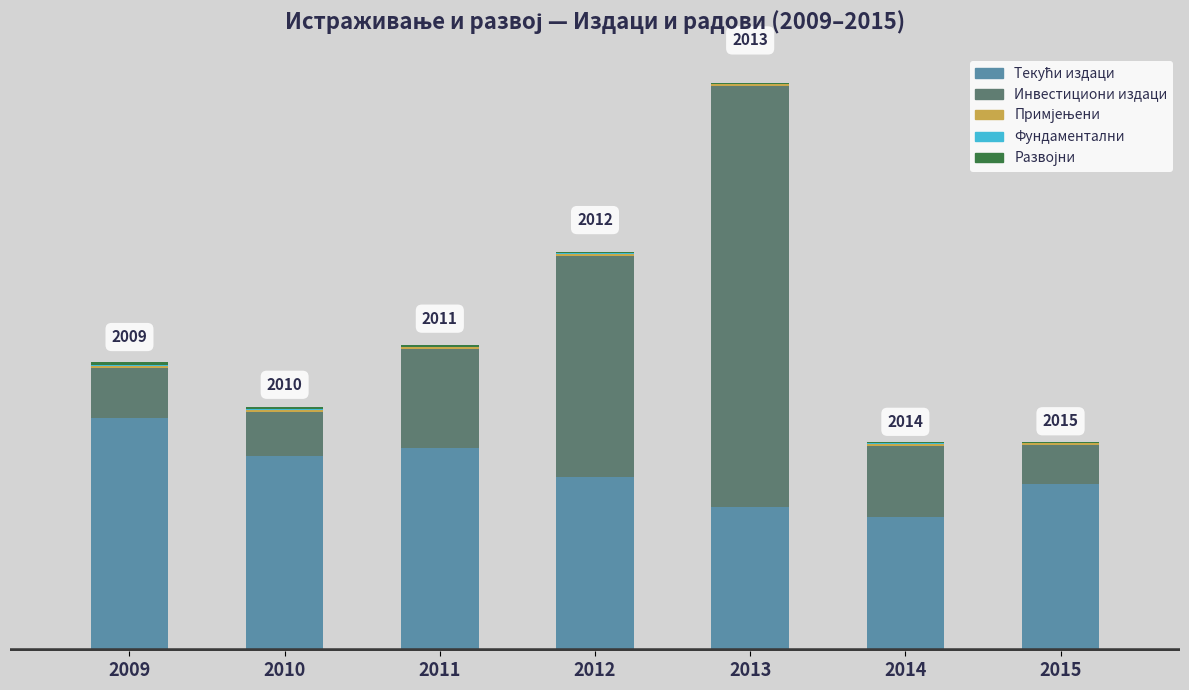

Are the bars horizontal?

No